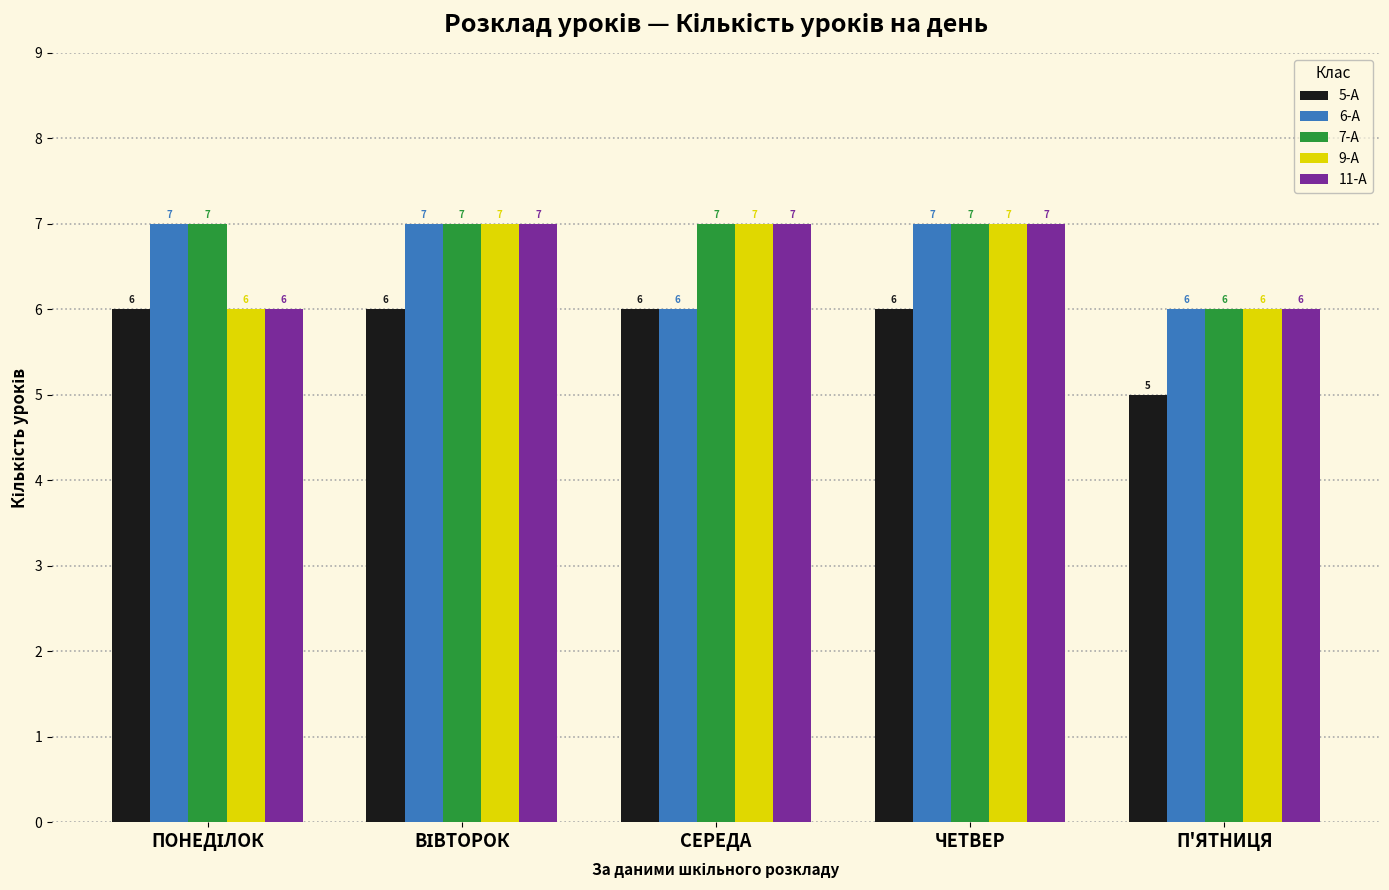

At how many categories does at least one series exceed 5?

5